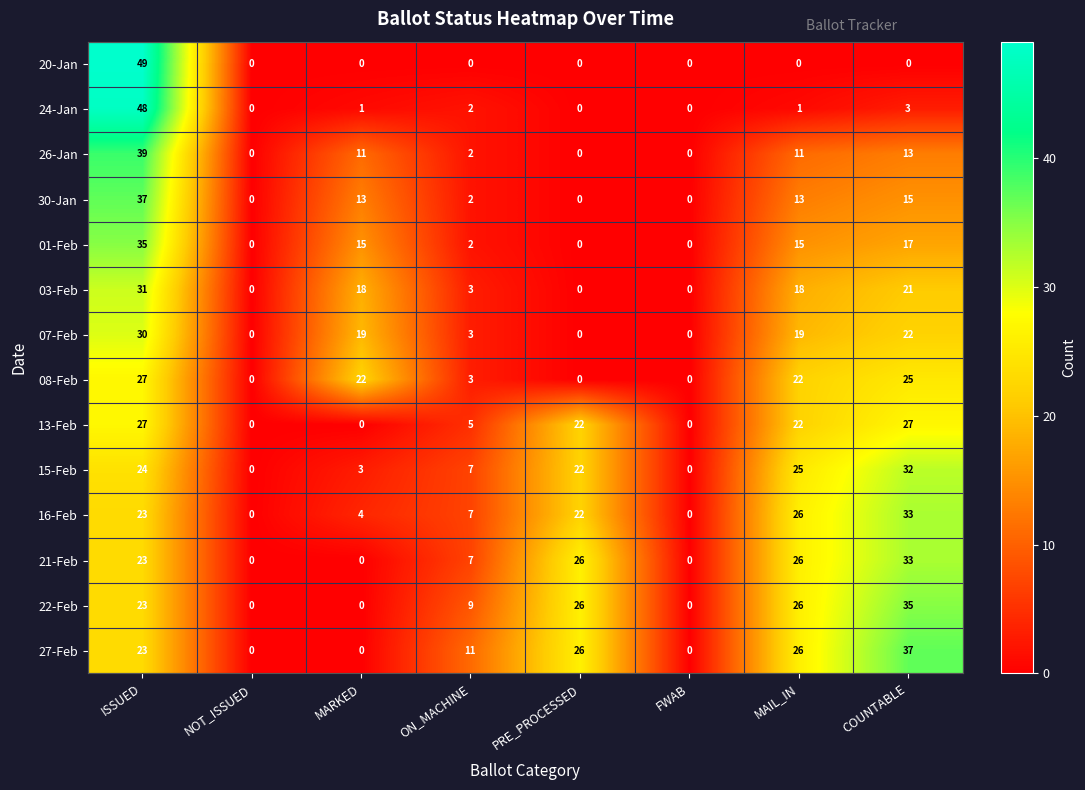

What is the average value of the 27-Feb series?

15